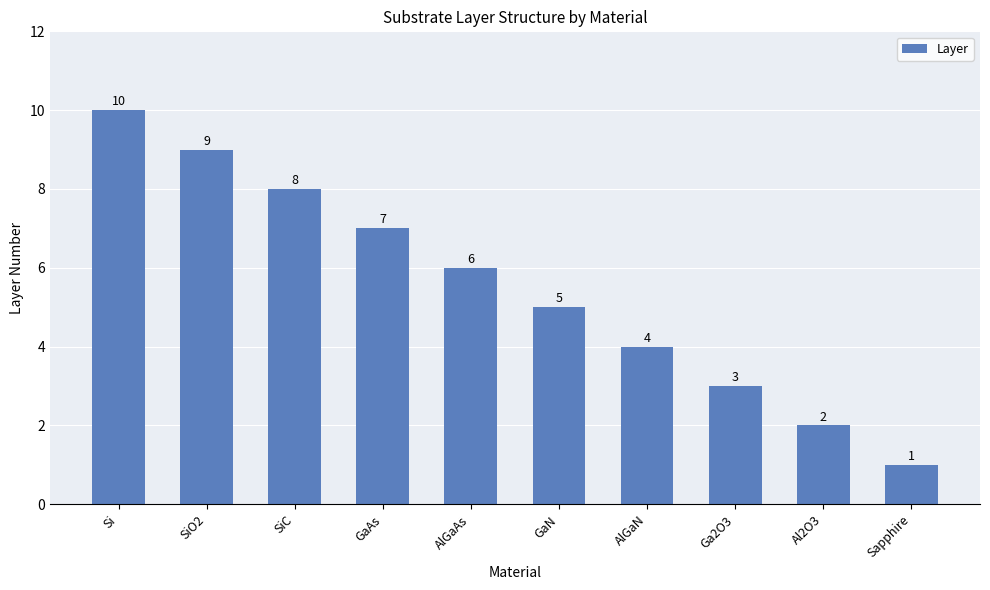

Reading right to left, extract all data points from this chart.

Sapphire=1	Al2O3=2	Ga2O3=3	AlGaN=4	GaN=5	AlGaAs=6	GaAs=7	SiC=8	SiO2=9	Si=10